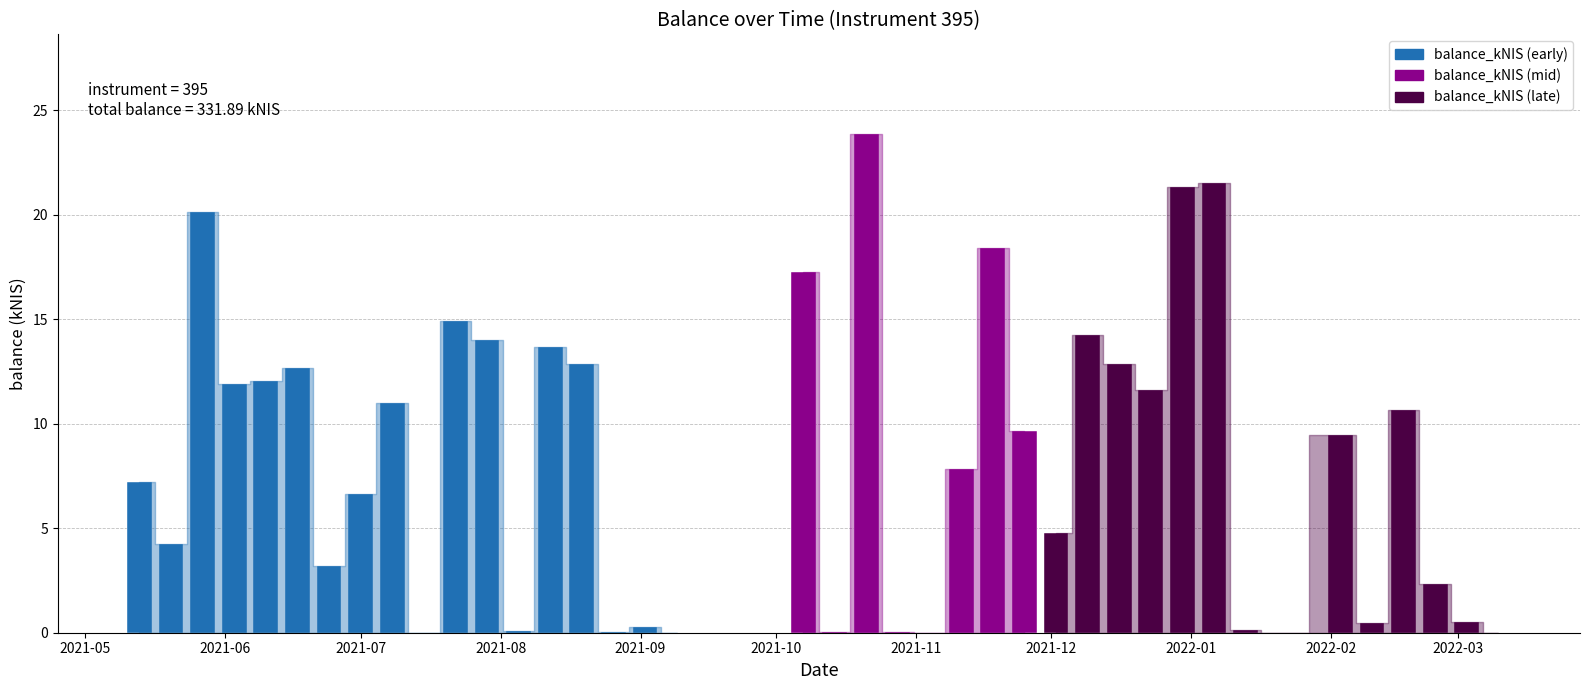

At which label does the data first exceed 9?

2021-05-27